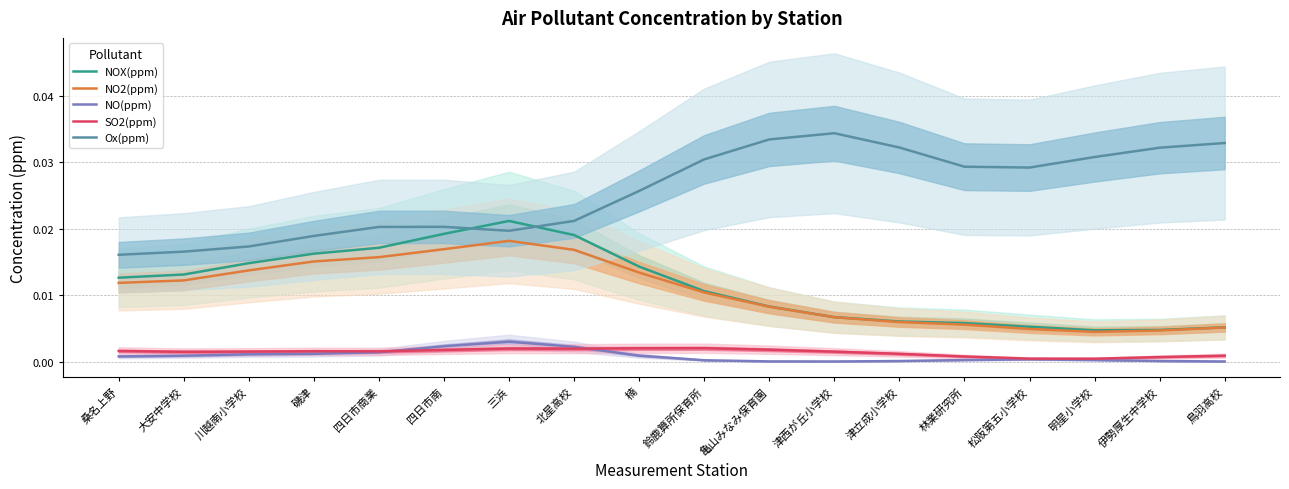

How many interior local valleys does the Ox(ppm) series have?

2